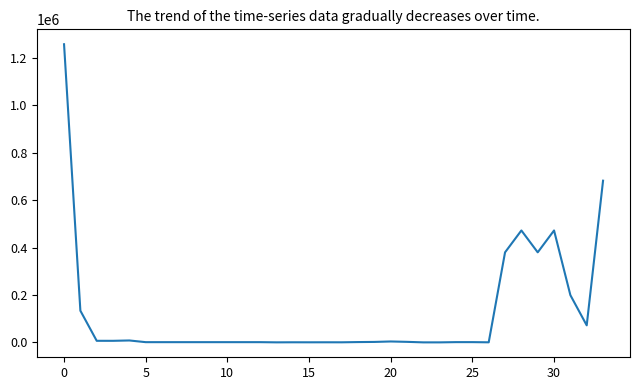

What is the maximum value shown in the chart?

1257654.2